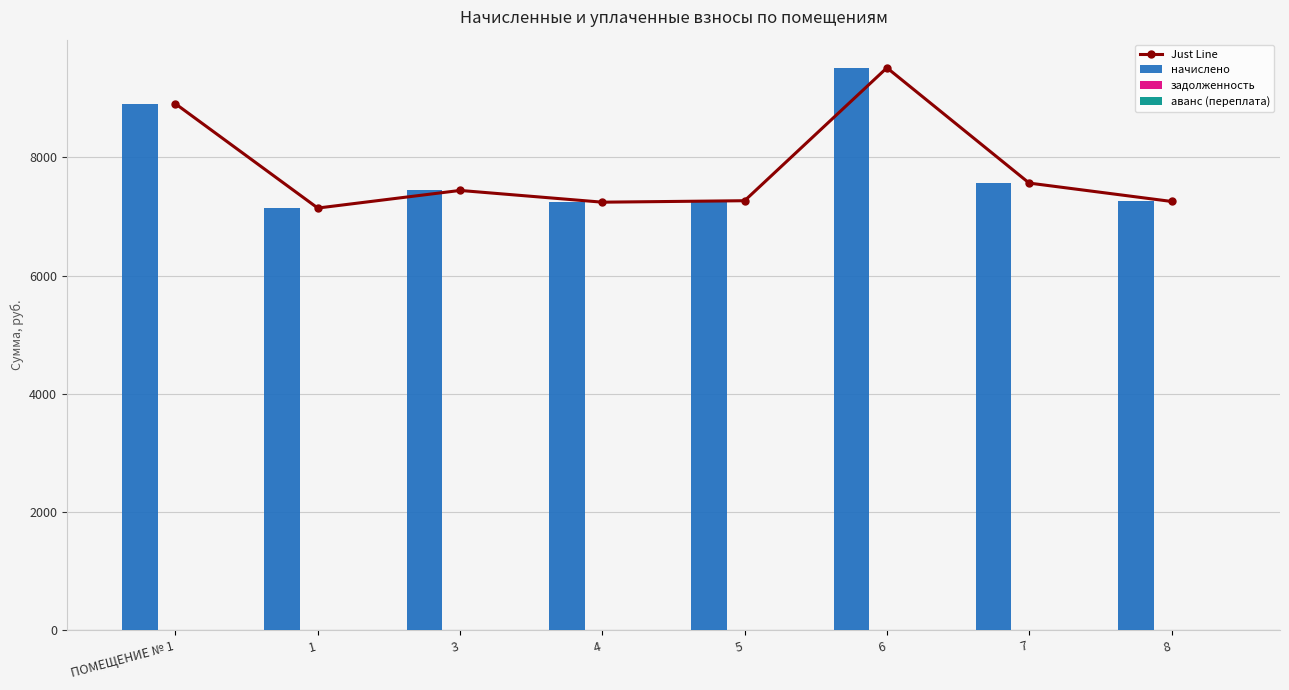

What is the difference between the maximum and minimum values in the Just Line series?

2372.2